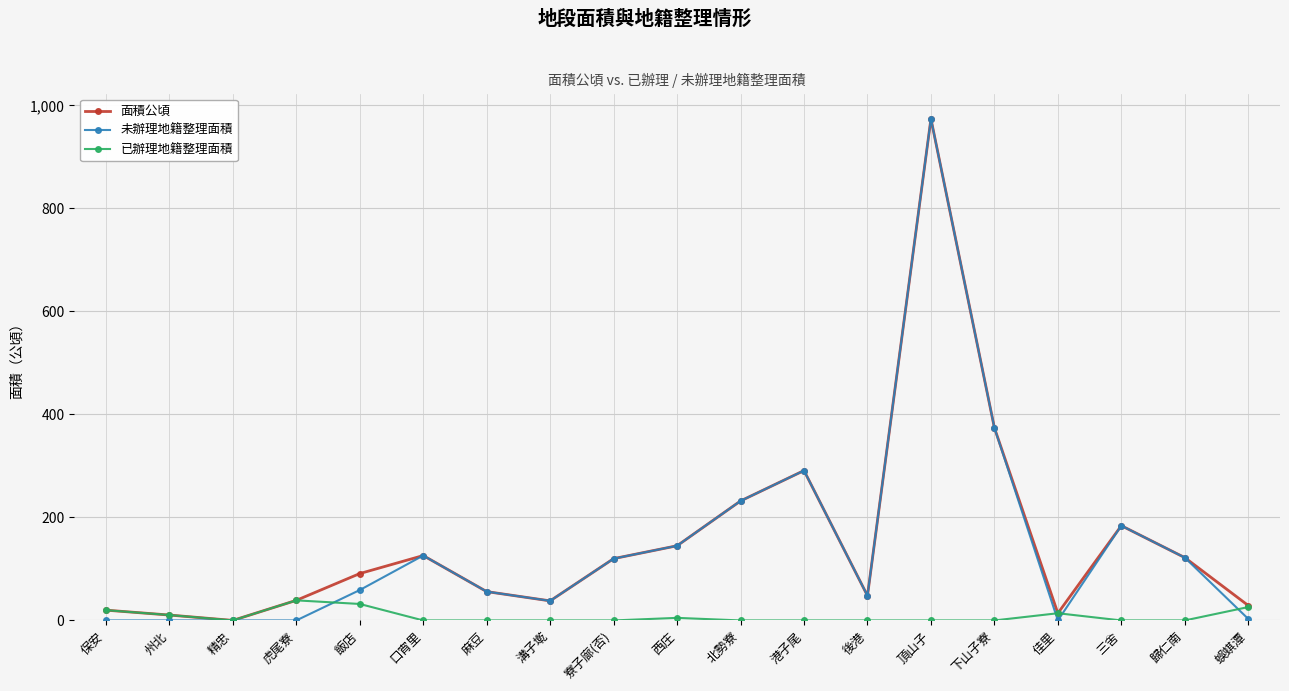

What is the difference between the highest and lowest values at 虎尾寮?

39.0